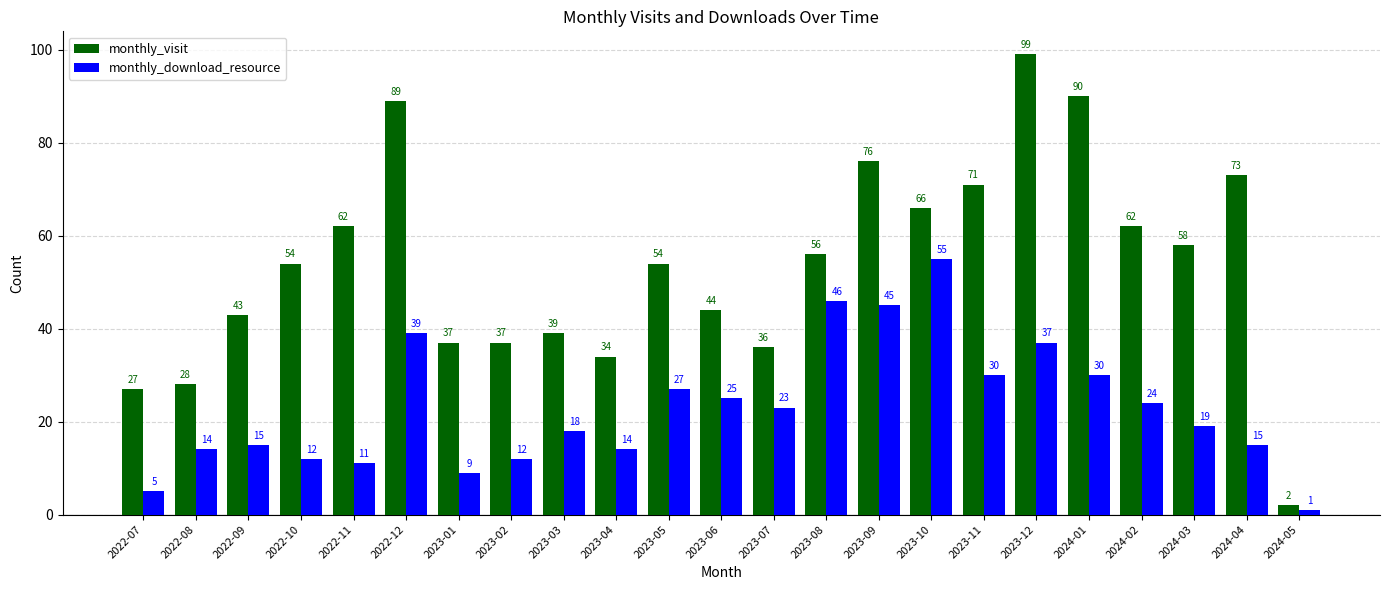

Which series has the widest spread of values?

monthly_visit